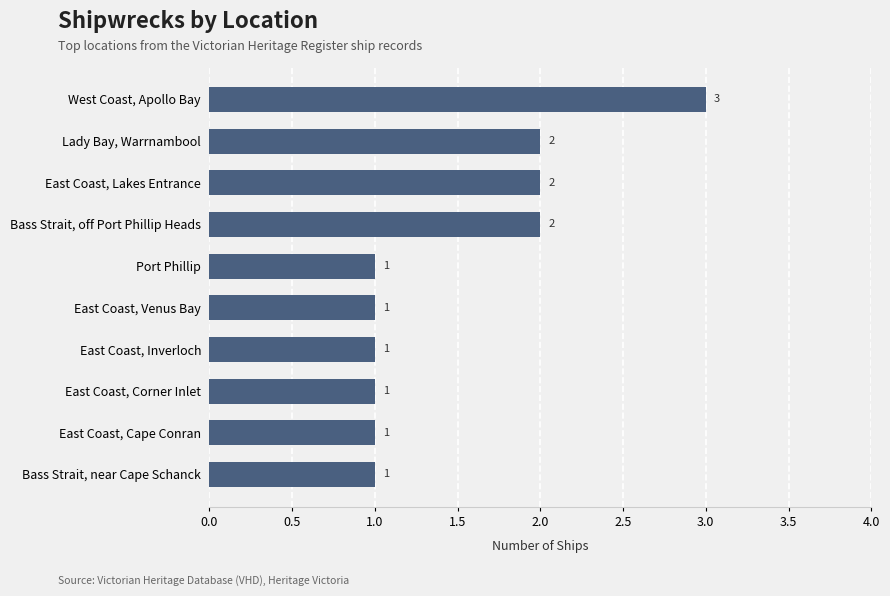

Are the bars grouped side by side (vs. stacked)?

No